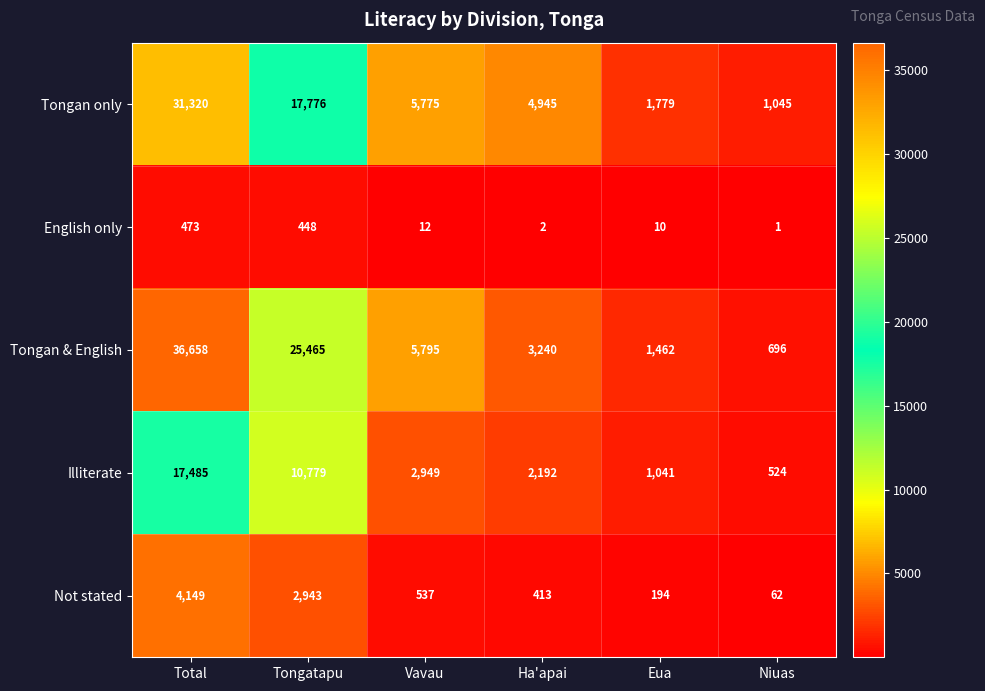

Reading left to right, transcribe all the data shown in this chart.

Tongan only: 31320	17776	5775	4945	1779	1045
English only: 473	448	12	2	10	1
Tongan & English: 36658	25465	5795	3240	1462	696
Illiterate: 17485	10779	2949	2192	1041	524
Not stated: 4149	2943	537	413	194	62